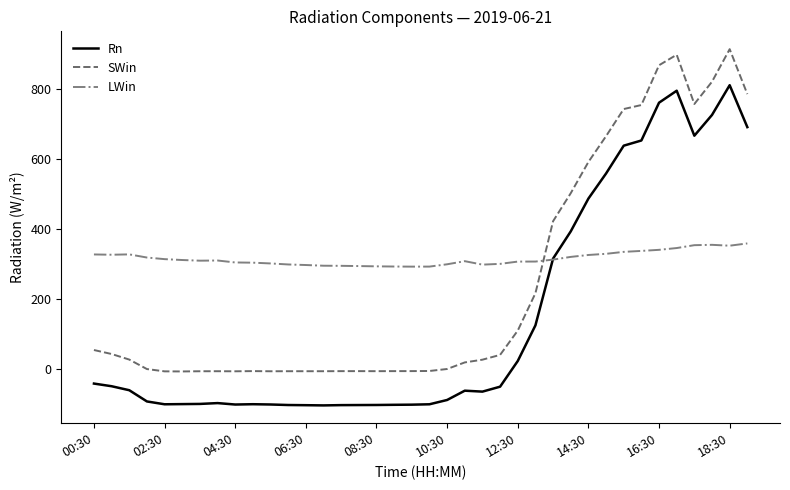

How many values in the Rn series exceed -60?

18